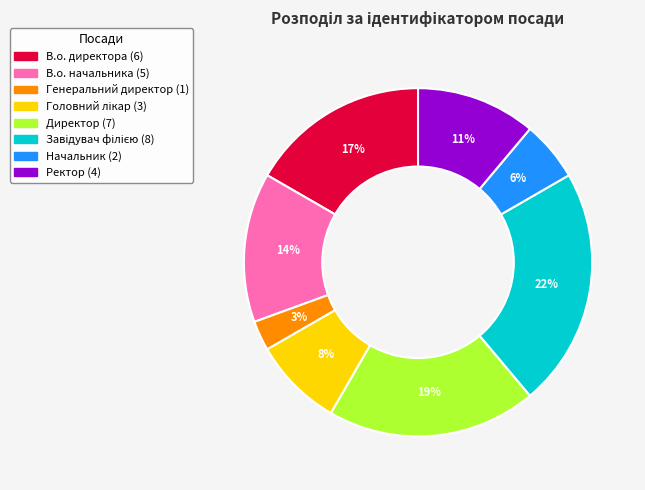

How many segments does this pie chart have?

8